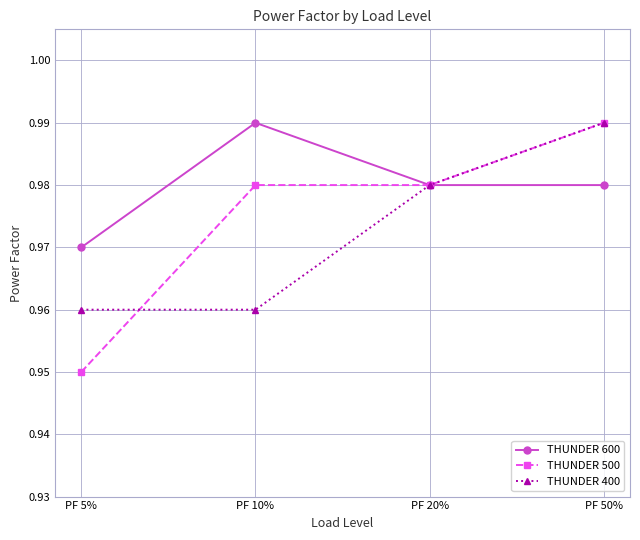

At which category does the chart reach its minimum across all series?

PF 5%